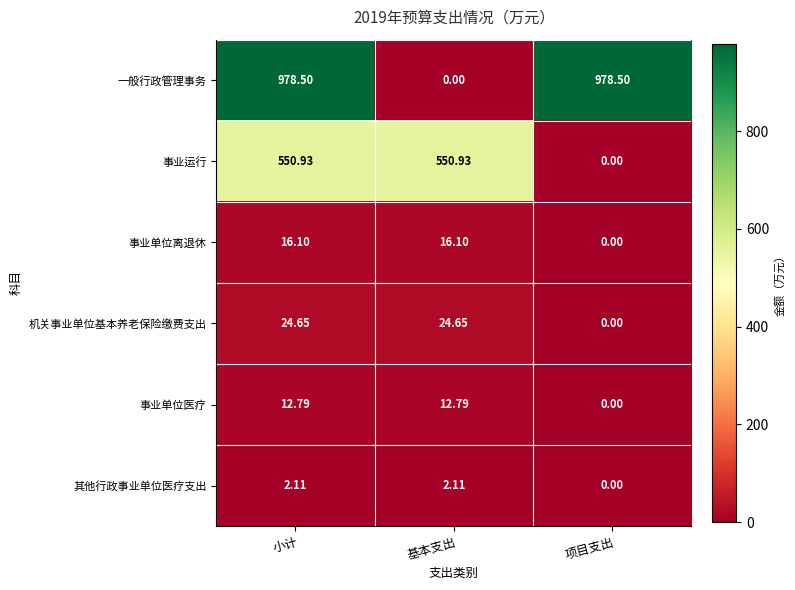

Where is 机关事业单位基本养老保险缴费支出 nearest to the value 12?

项目支出